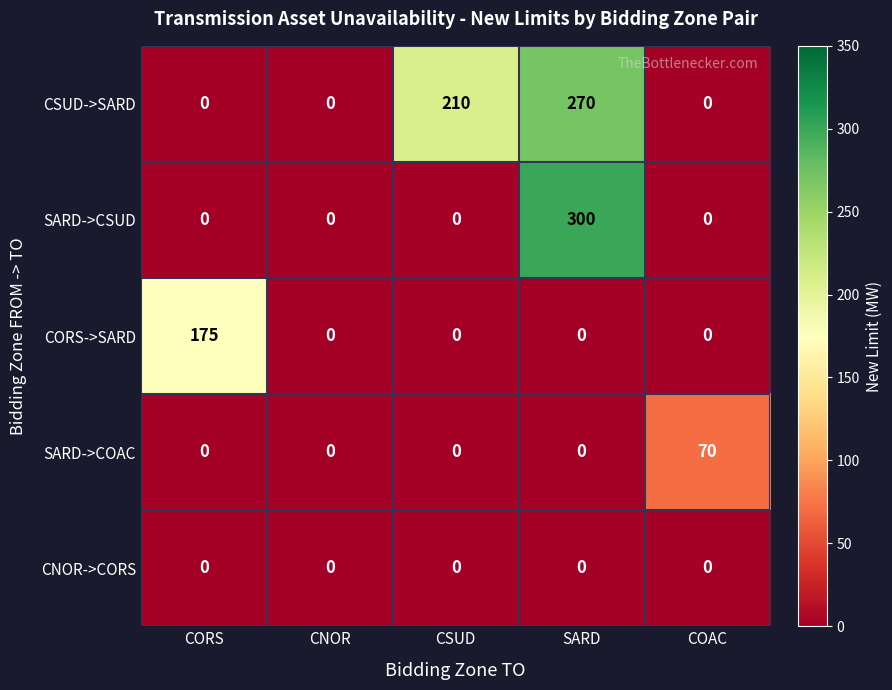

What is the maximum value for SARD->COAC?

70